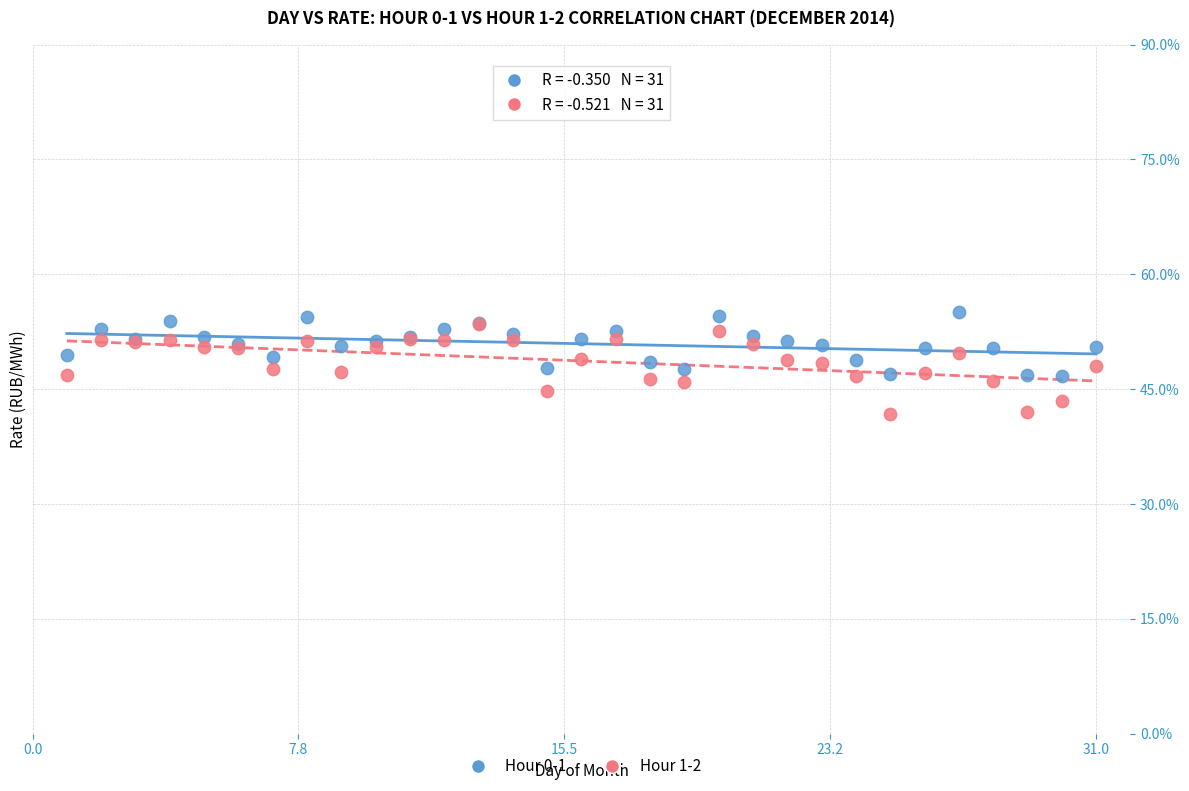

Which series contains the lowest Y value?

Hour 1-2